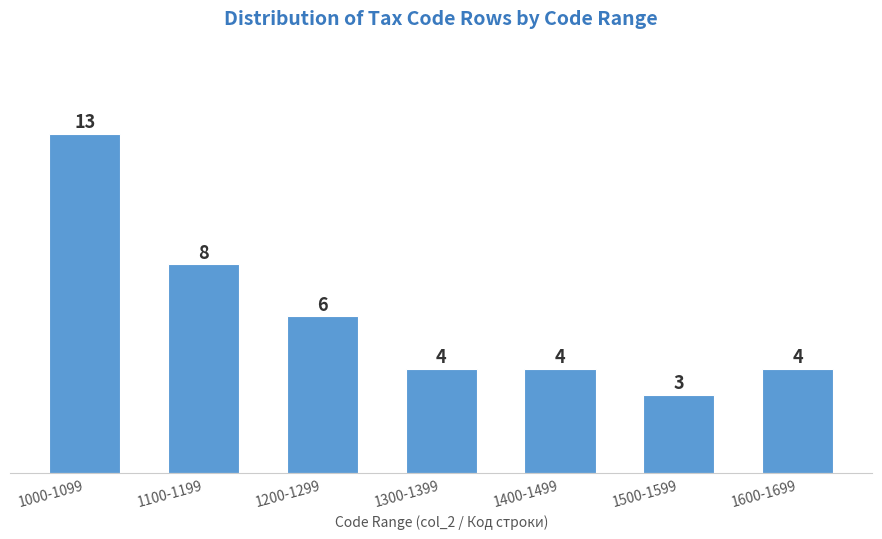

Reading right to left, what are all the values shown in this chart?

1600-1699=4	1500-1599=3	1400-1499=4	1300-1399=4	1200-1299=6	1100-1199=8	1000-1099=13